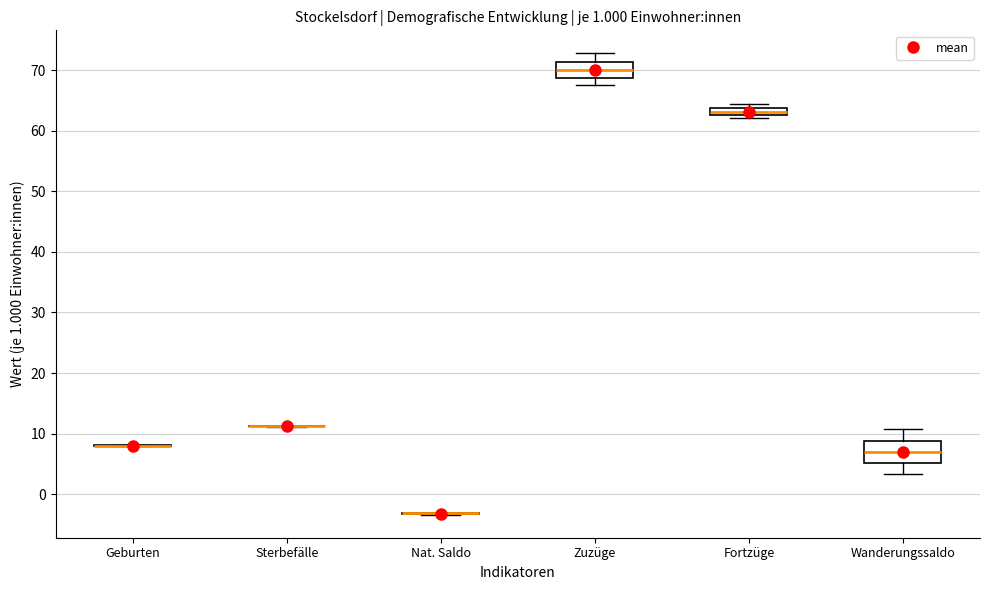

Comparing the boxes themselves (not the whiskers), which one is the tallest?

Wanderungssaldo